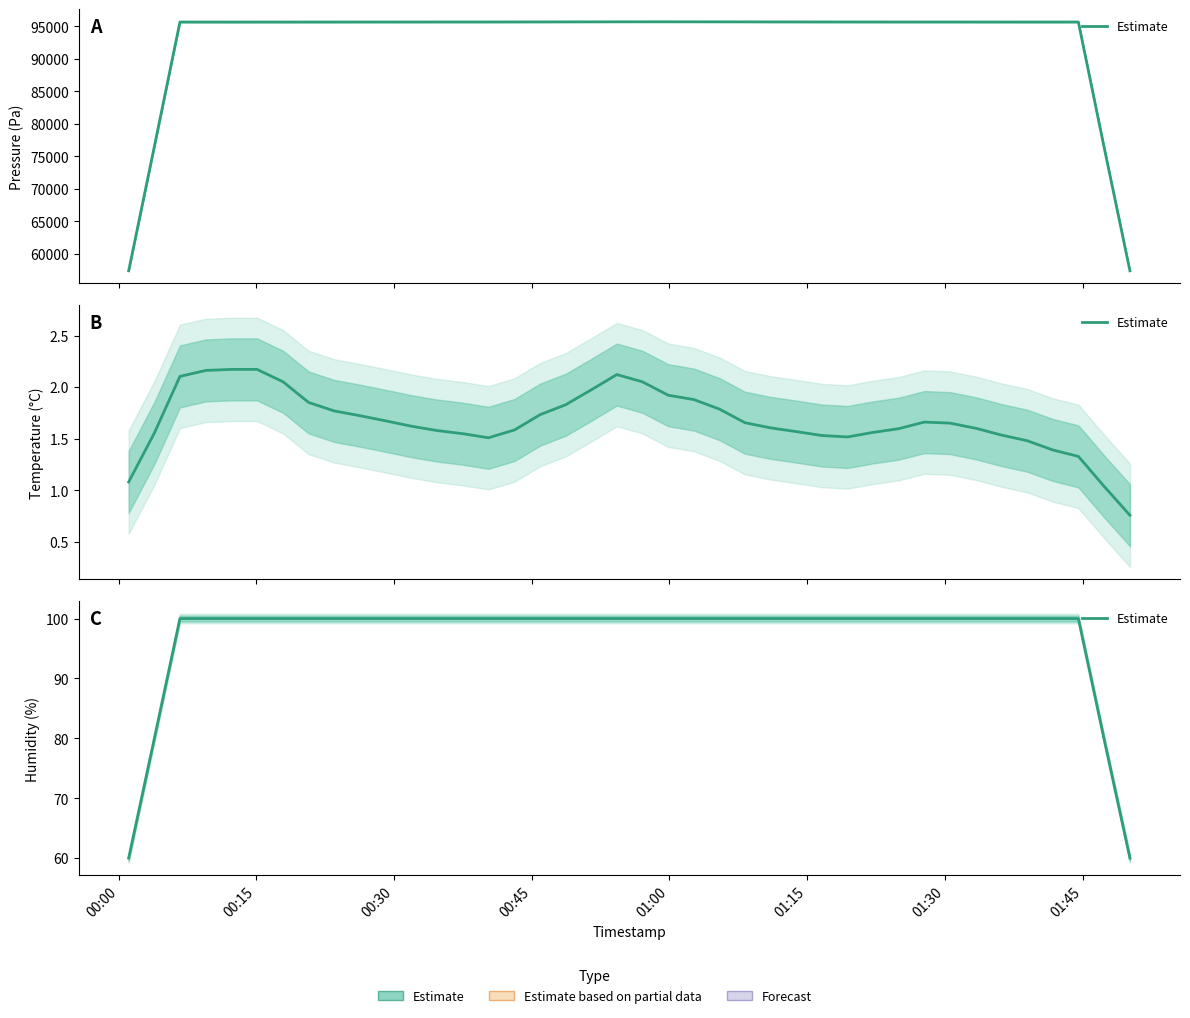

Which category has the lowest value across all series?

00:00